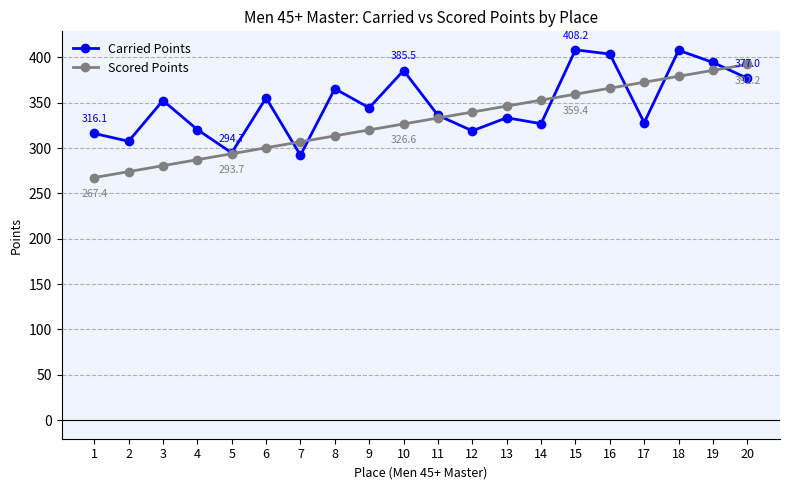

Which series ends up on top after the final intersection of Scored Points and Carried Points?

Scored Points